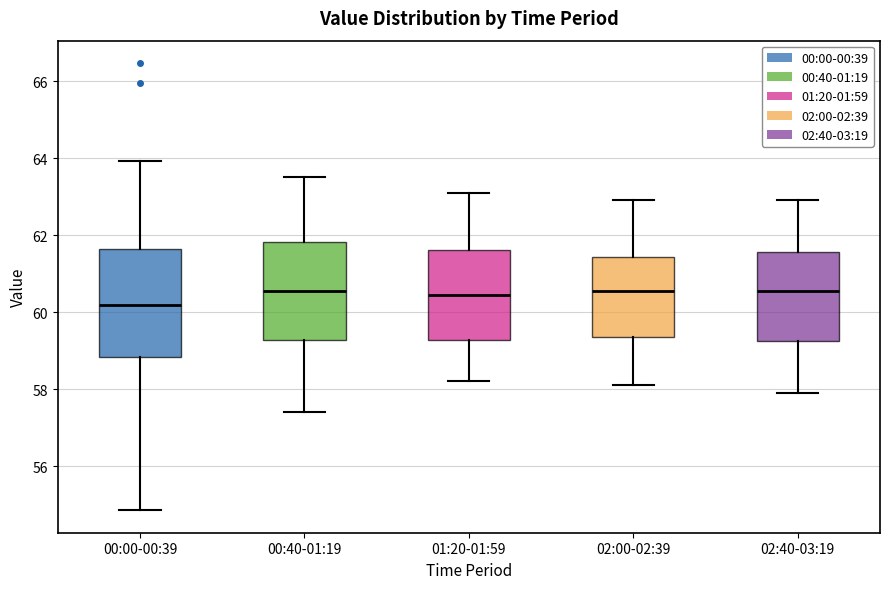

Reading left to right, transcribe this box plot: for each box, give where its median line is, the range the box spans, and where its two whiskers end, as read against the y-axis. The values are not printed on the chart, so give them approximately, as read against the axis.

00:00-00:39: median 60.2, box 58.8 to 61.6, whiskers 54.8 to 64.0
00:40-01:19: median 60.6, box 59.2 to 61.8, whiskers 57.4 to 63.6
01:20-01:59: median 60.4, box 59.2 to 61.6, whiskers 58.2 to 63.2
02:00-02:39: median 60.6, box 59.4 to 61.4, whiskers 58.2 to 63.0
02:40-03:19: median 60.6, box 59.2 to 61.6, whiskers 58.0 to 63.0